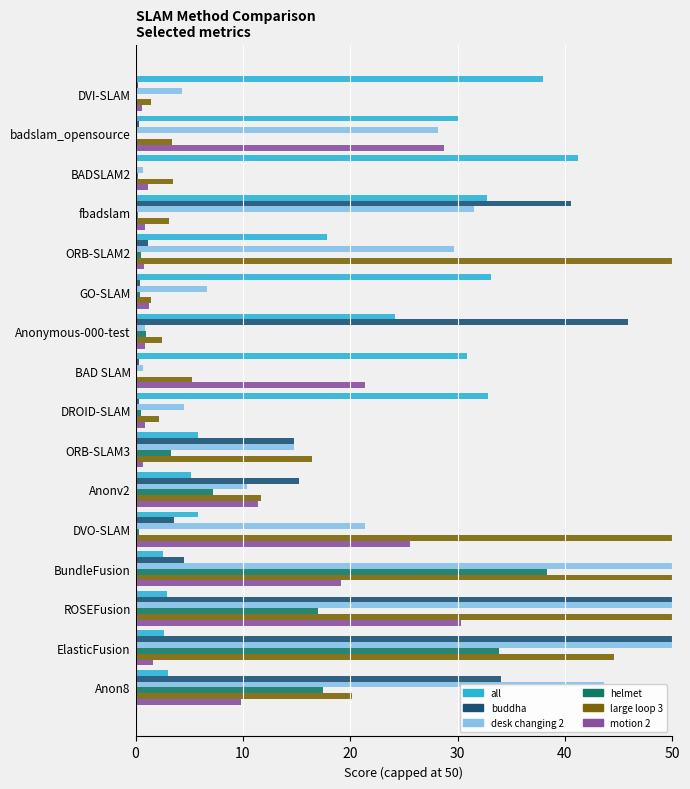

At which category is the sum across all series the highest?

ROSEFusion